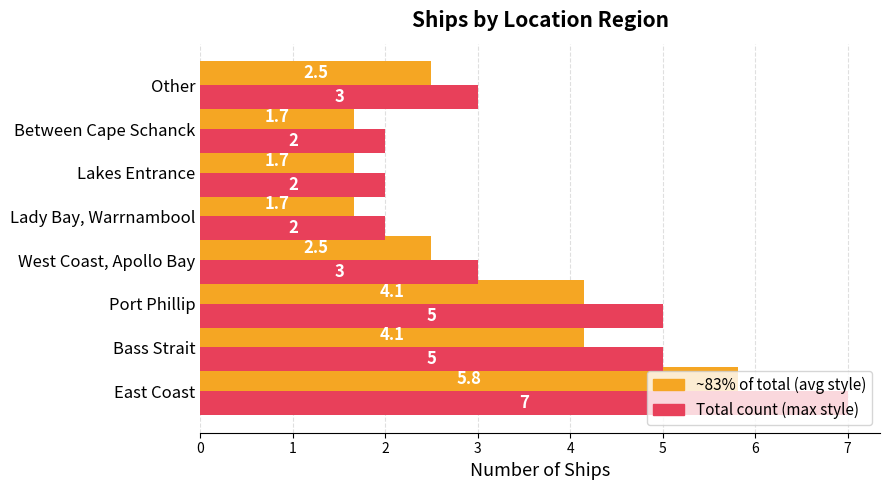

At which category is the sum across all series the highest?

East Coast